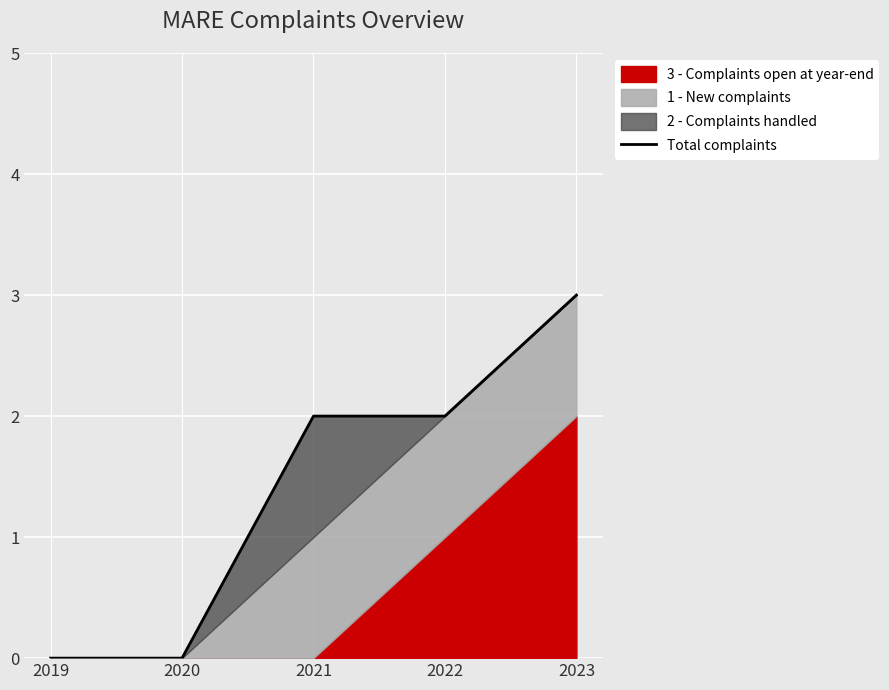

List the labels in order of value, largest first.

2023, 2021, 2022, 2019, 2020